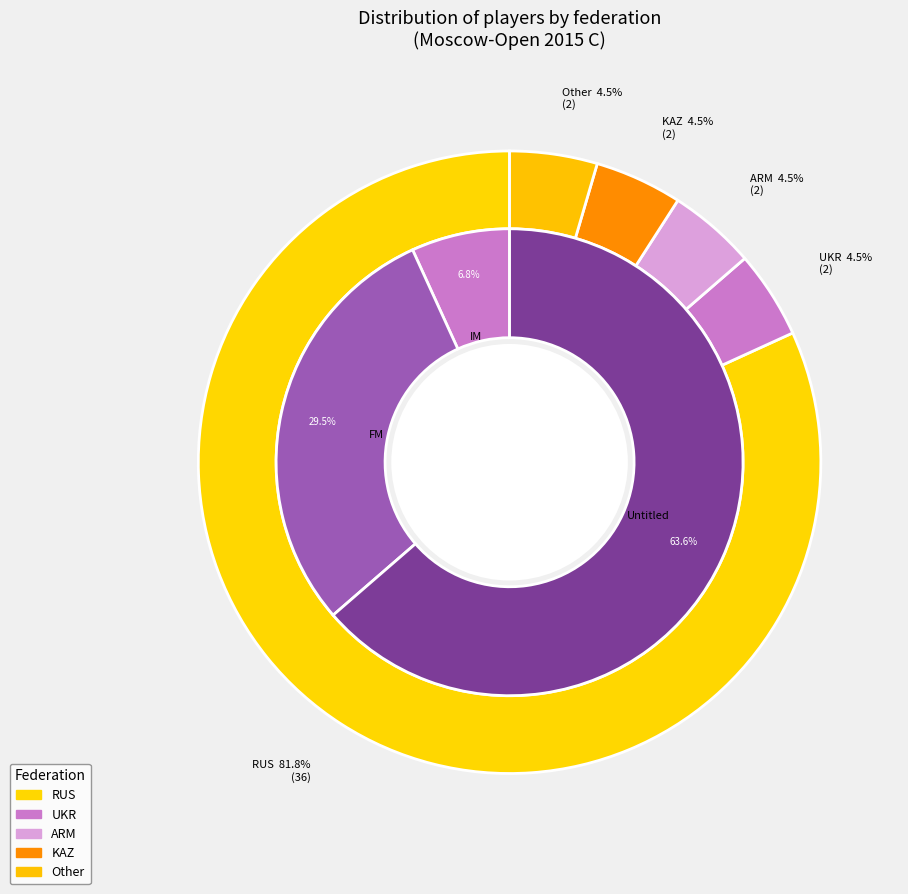

What percentage do RUS and ARM together represent?

86.4%